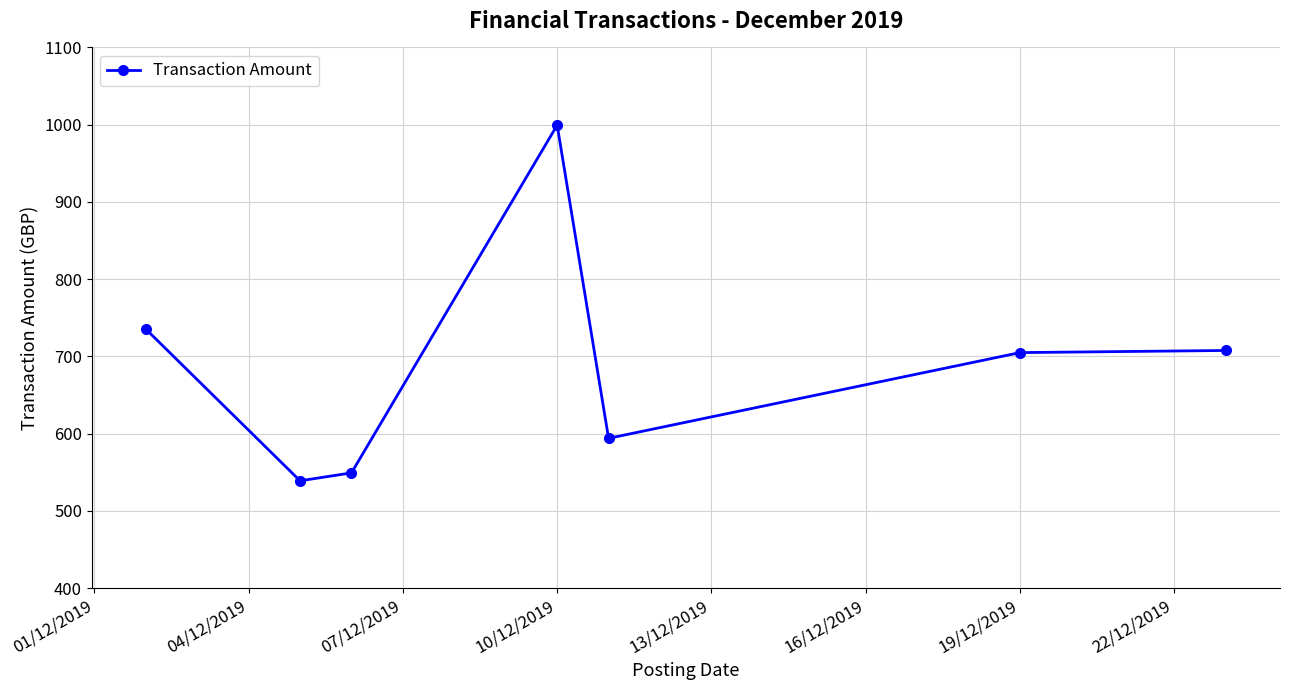

What is the difference between the maximum and minimum values?

460.4